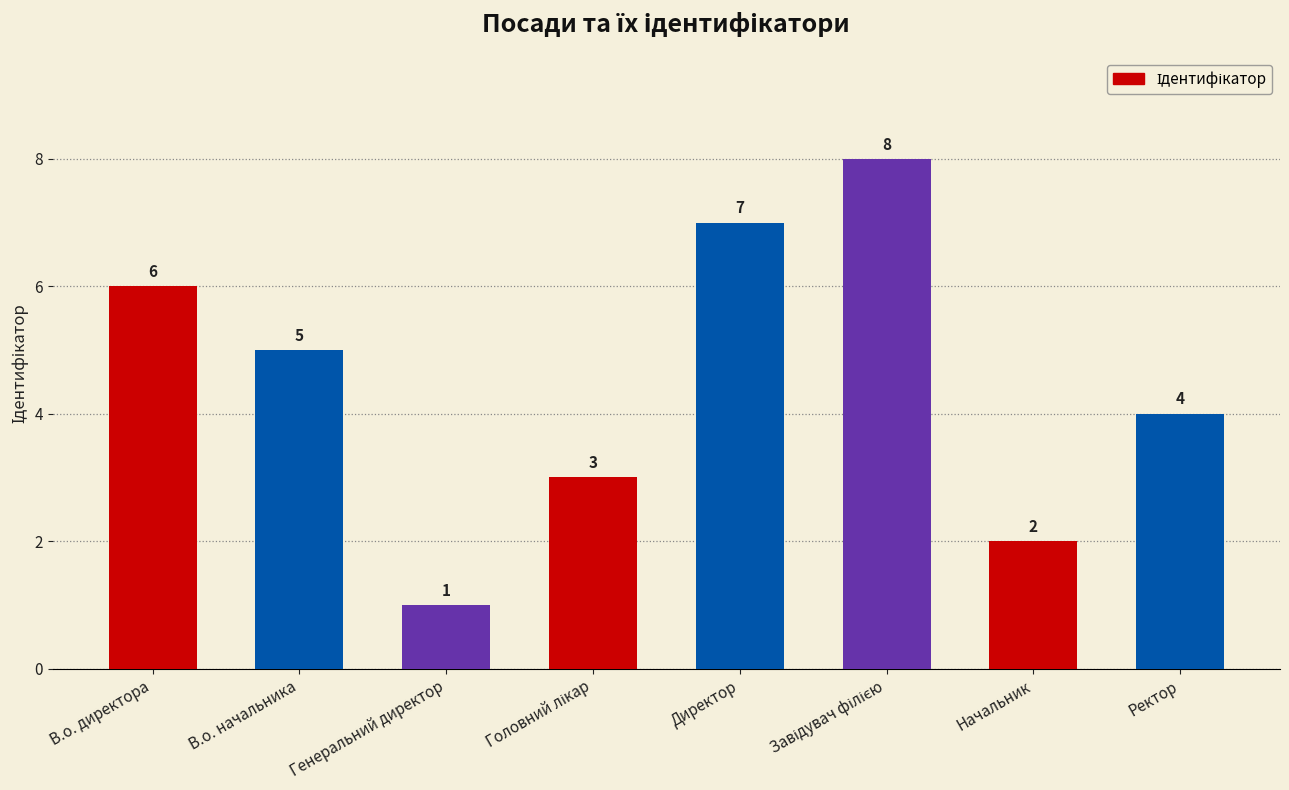

The chart shows a value of 7 at Директор. True or false?

True